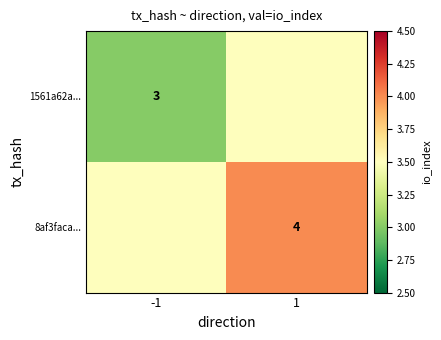

List the series in order of their peak value, highest first.

8af3faca5e7c580310ba212cc611df167a79b08, 1561a62a95a90331c4e13e1b1d7173ff9cd67da